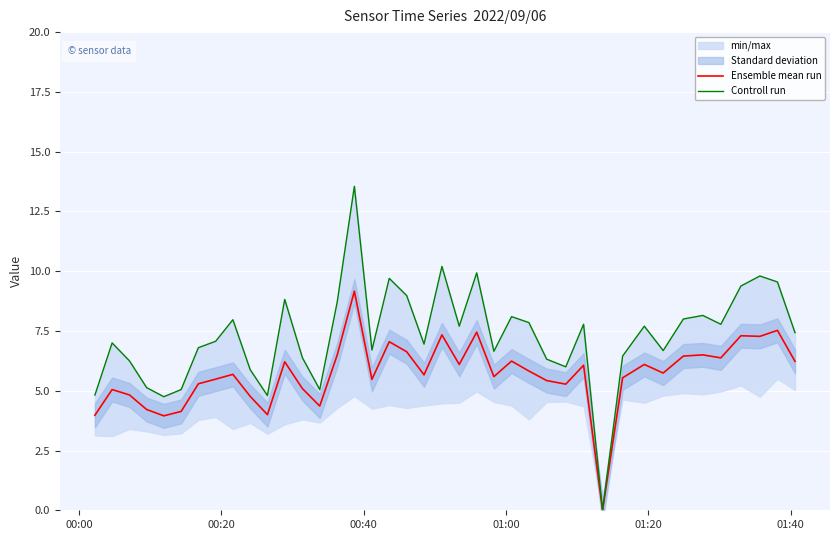

What is the maximum value for Ensemble mean run?

9.2